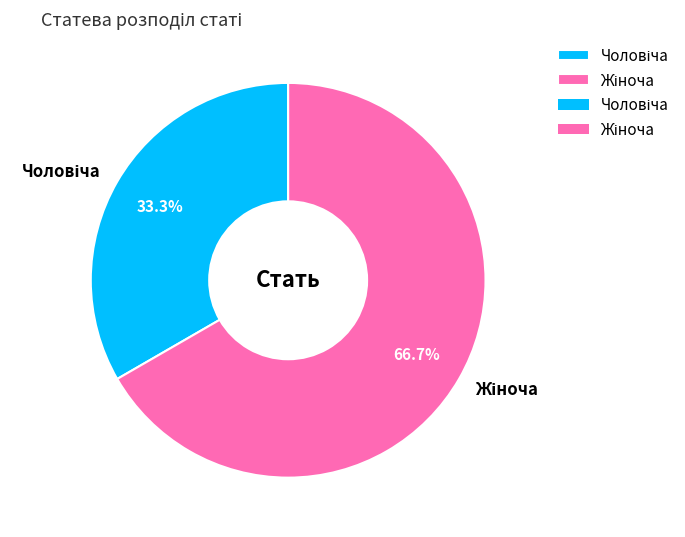

Does any single category account for the majority?

Yes